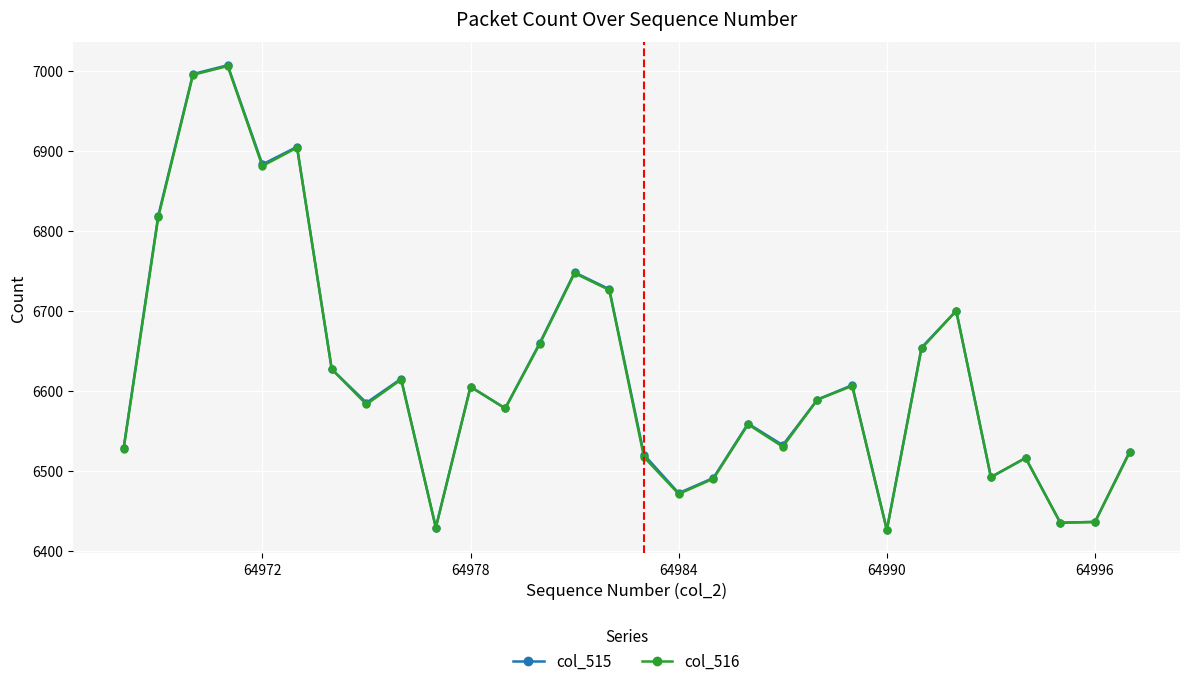

What is the maximum value shown in the chart?

7007